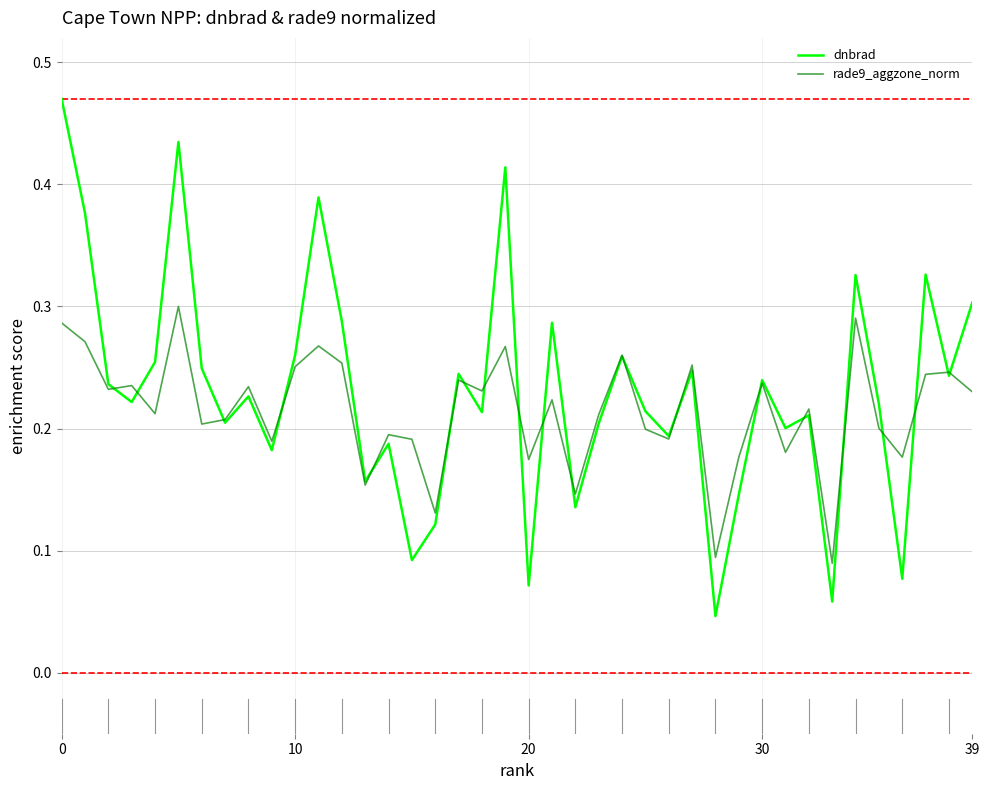

What is the sum of all rade9_aggzone_norm values?

8.6